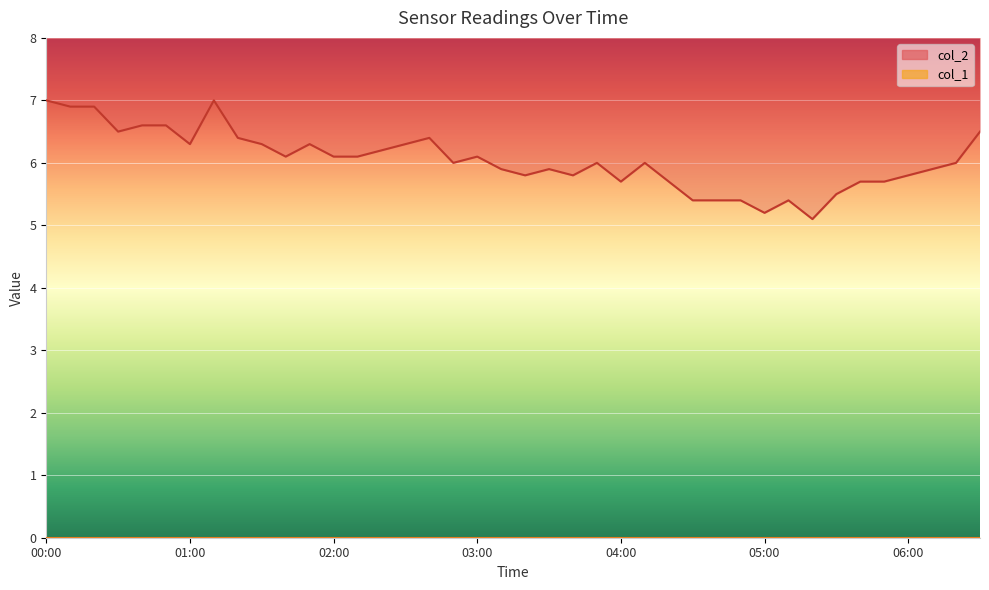

Approximately how many times larger is the value at 05:10 compared to 04:30?

1.0